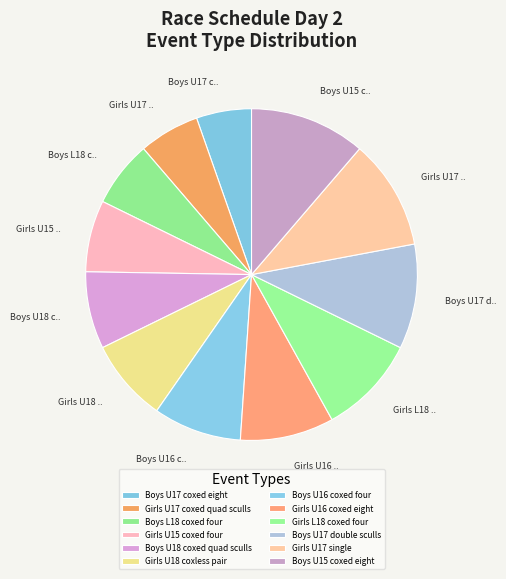

Count the number of slices in the pie.

12